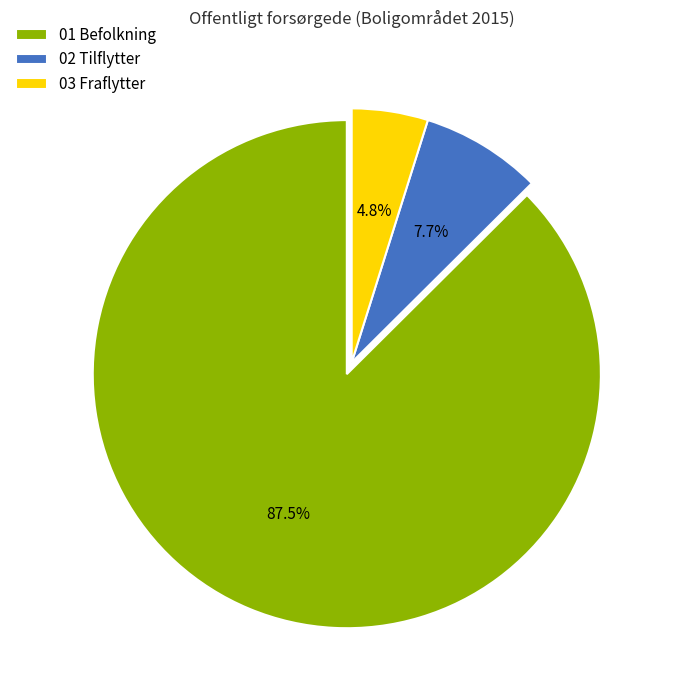

What is the majority slice?

01 Befolkning